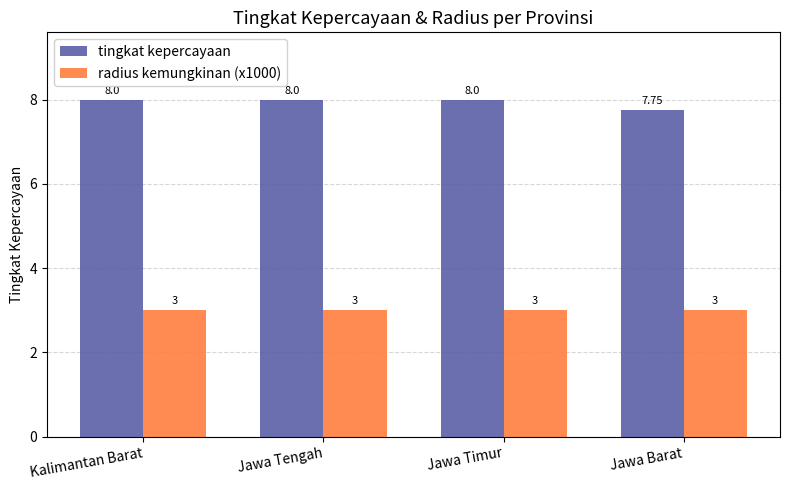

What is the total value across all series at Jawa Timur?

11.0